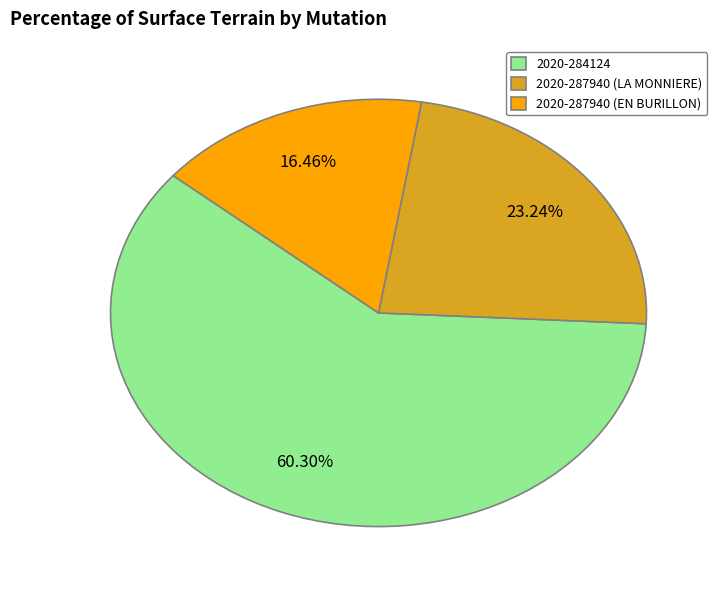

Approximately how many times larger is the value at 2020-284124 compared to 2020-287940 (LA MONNIERE)?

2.6